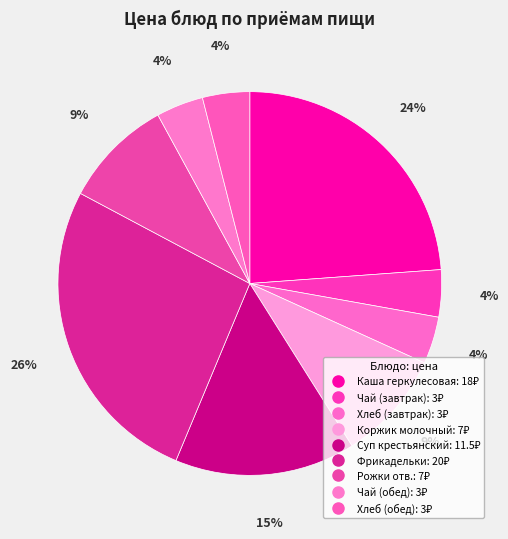

Count the number of slices in the pie.

9